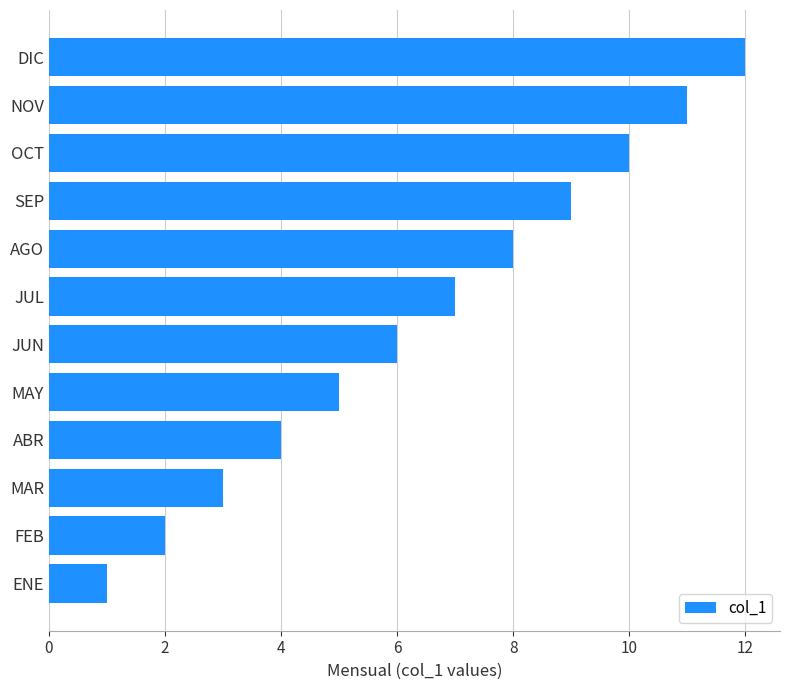

What is the difference between the maximum and minimum values?

11